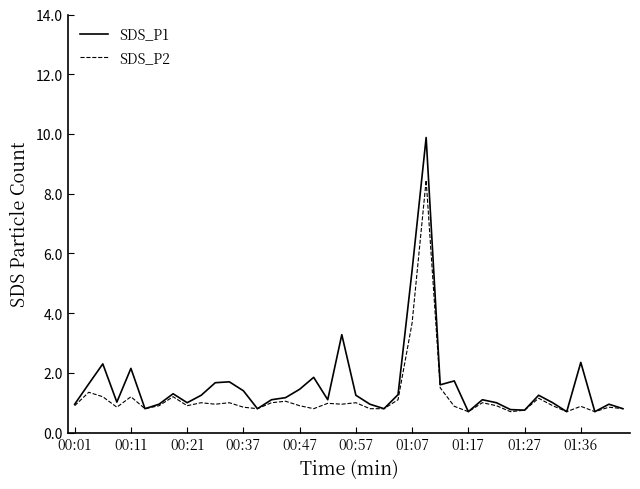

Which series has the widest spread of values?

SDS_P1